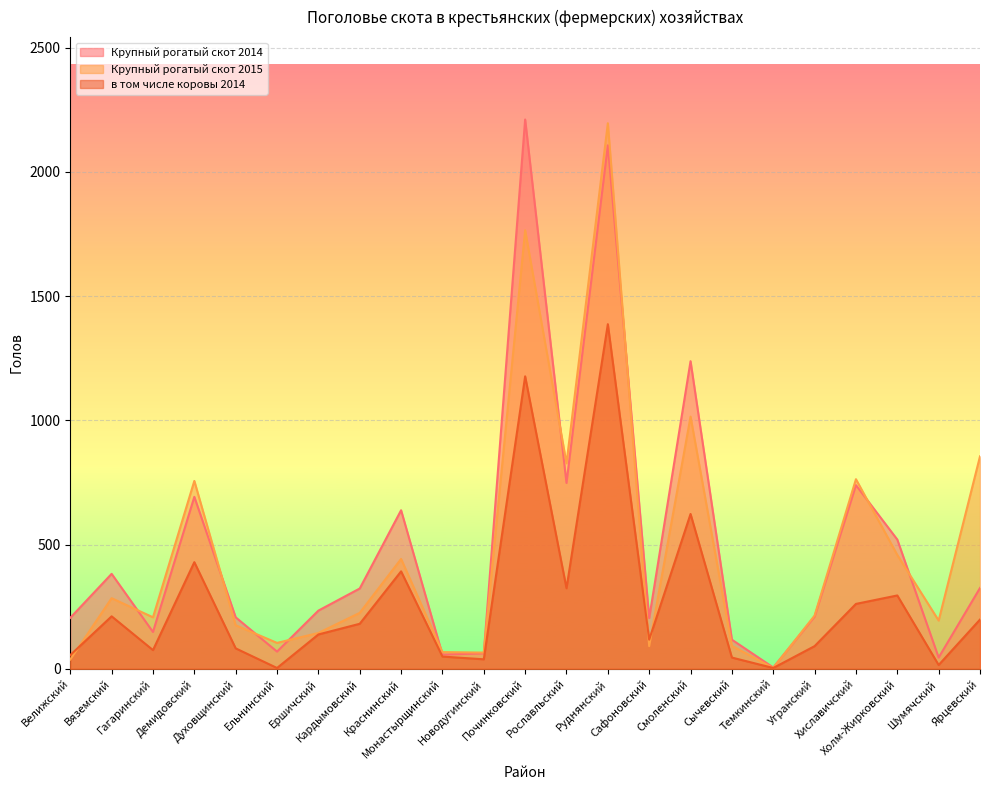

How many interior local valleys does the в том числе коровы 2014 series have?

7